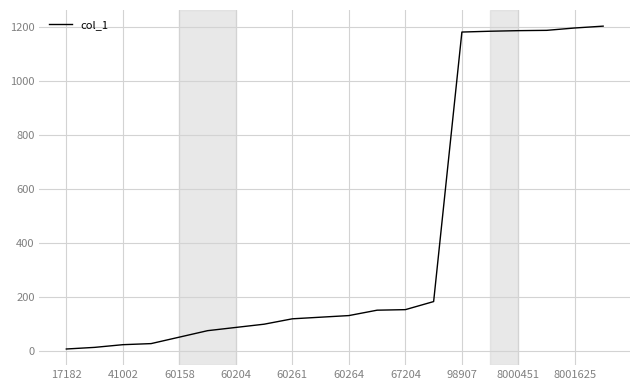

What is the maximum value shown in the chart?

1203.9